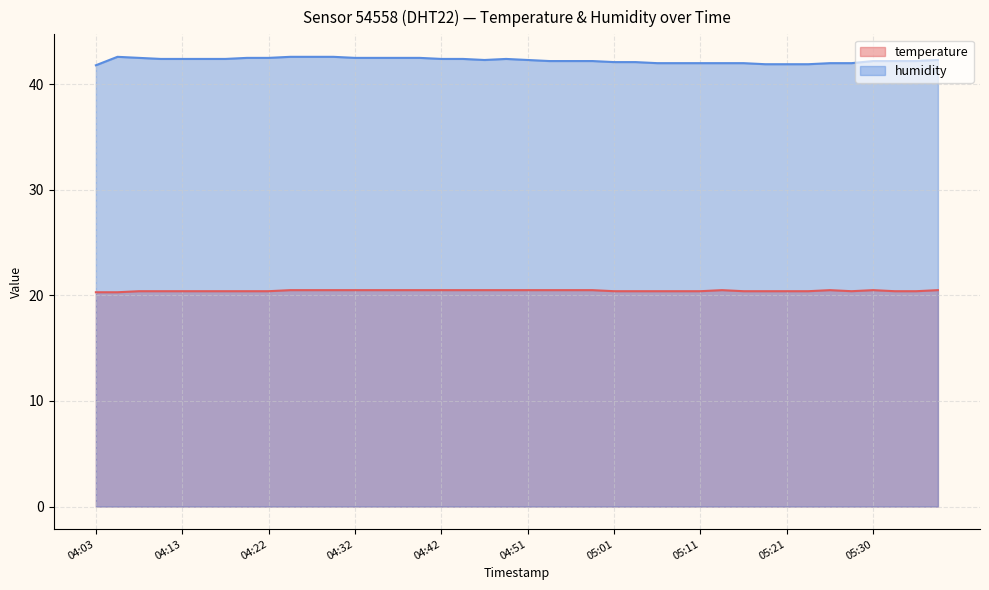

List the series in order of their peak value, highest first.

humidity, temperature